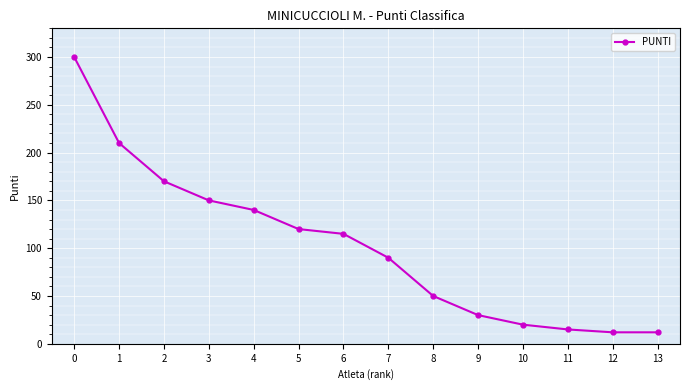

What is the sum of all values?

1434